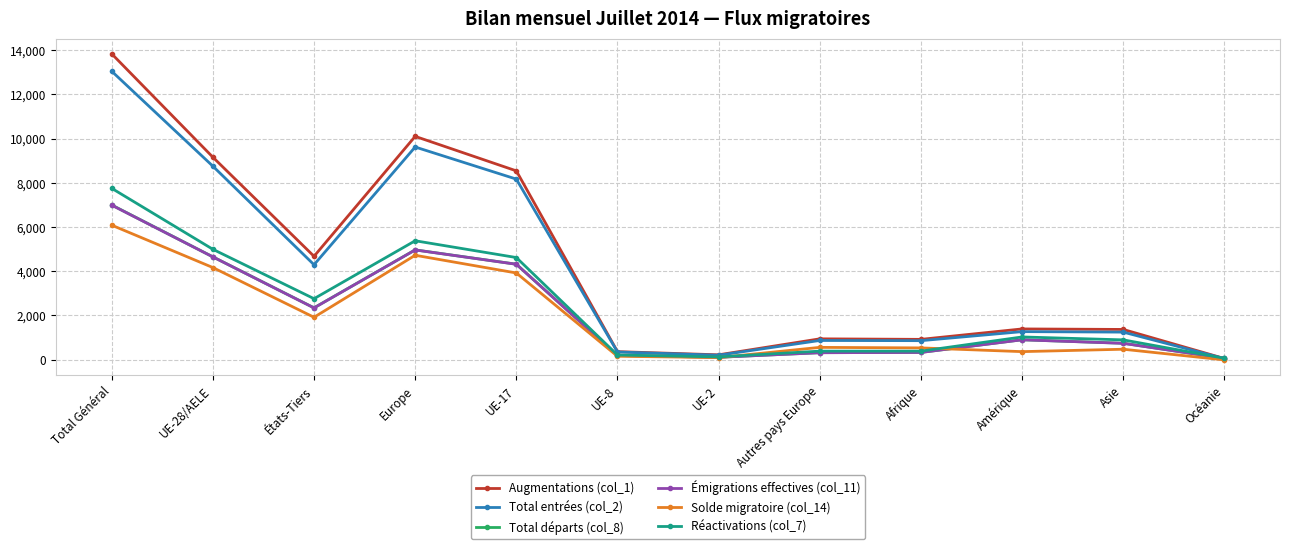

What is the difference between the highest and lowest values at Europe?

5378